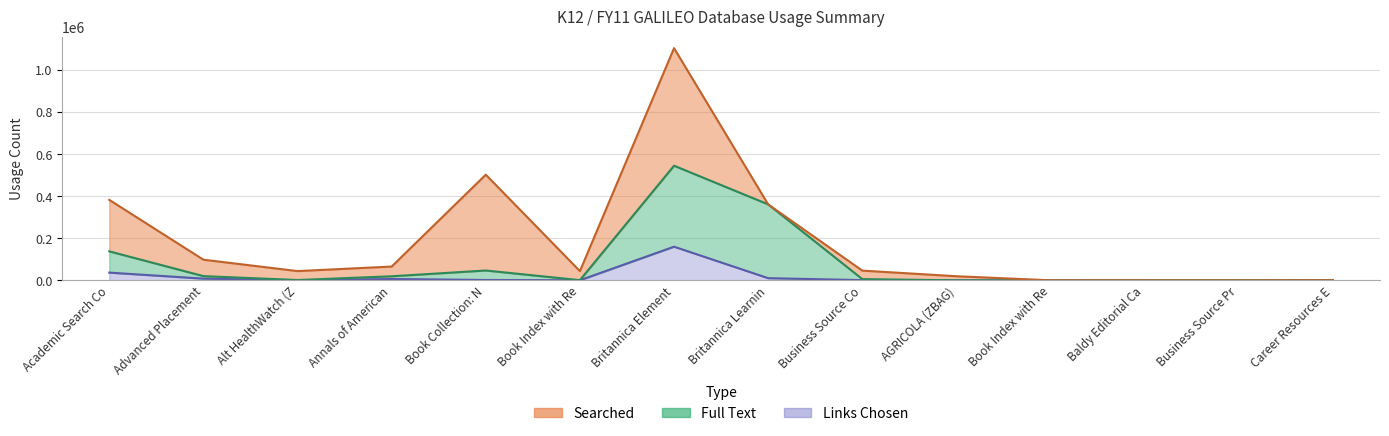

At which category is the sum across all series the highest?

Britannica Element